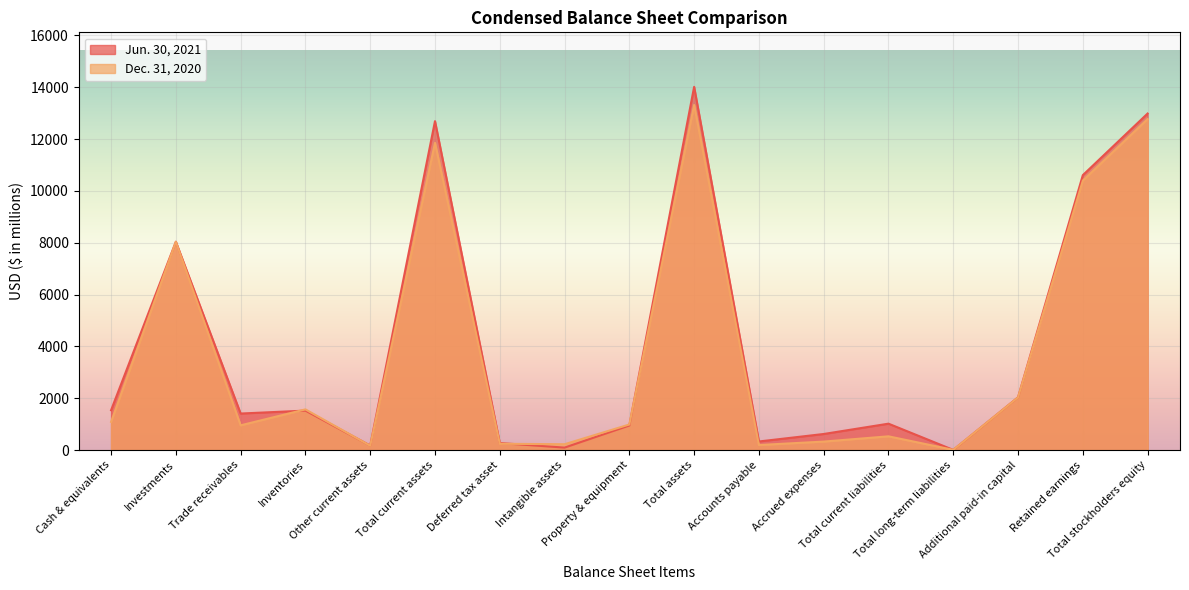

Which category has the highest value in the Jun. 30, 2021 series?

Total assets